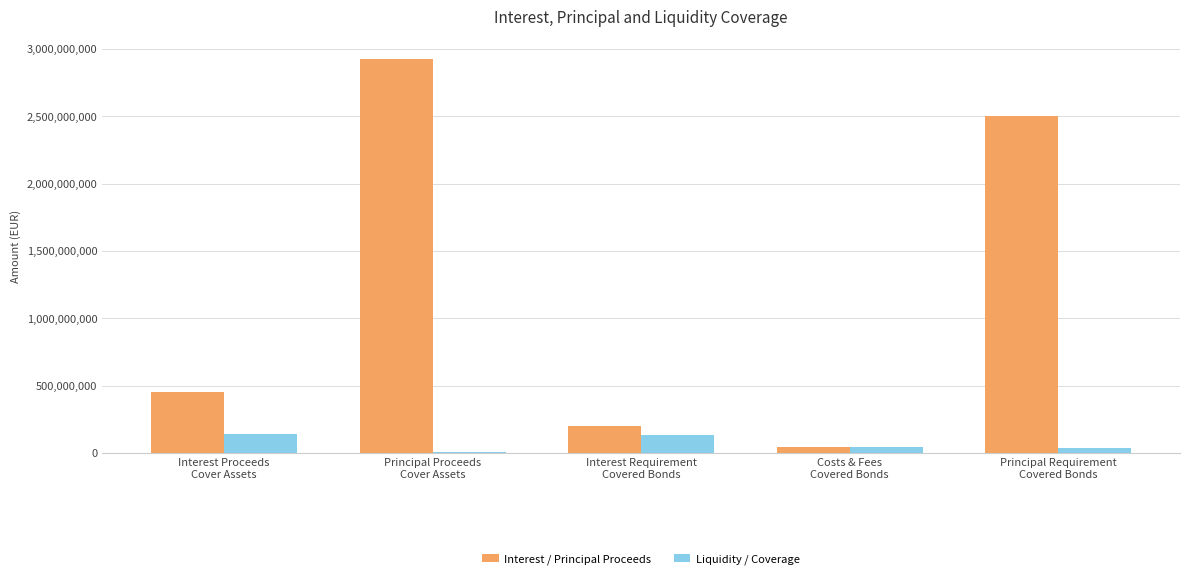

What is the sum of all Interest / Principal Proceeds values?

6127813365.9